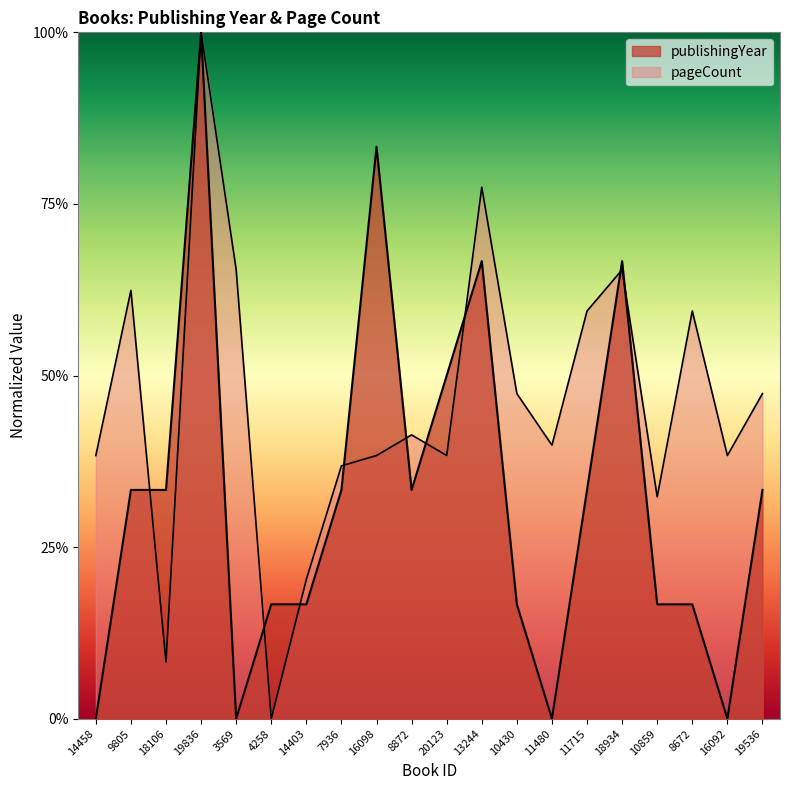

What is the maximum value for publishingYear?

1.0